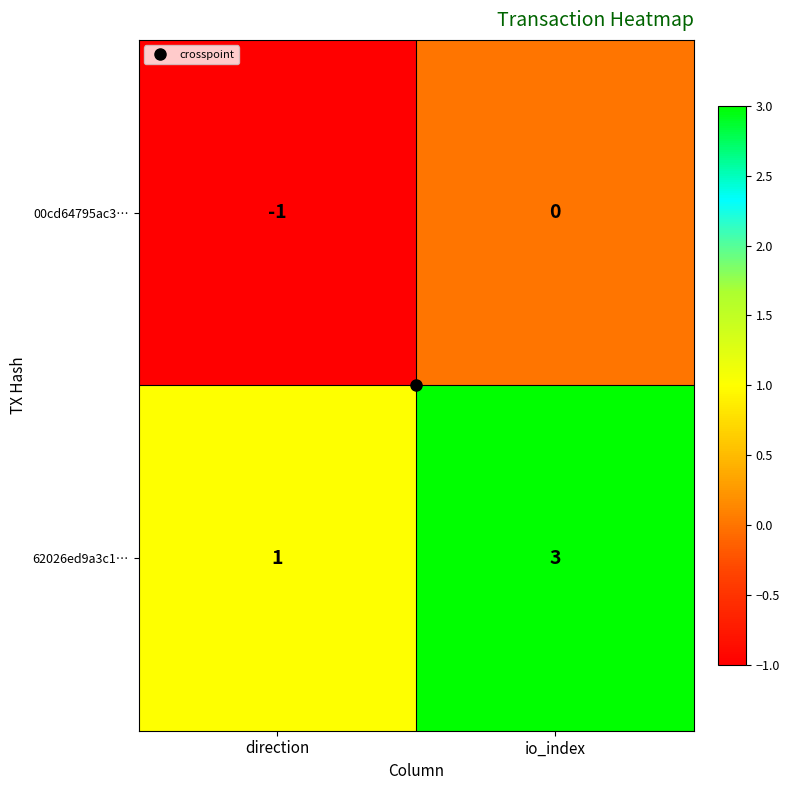

Which label corresponds to the largest value in the chart?

io_index